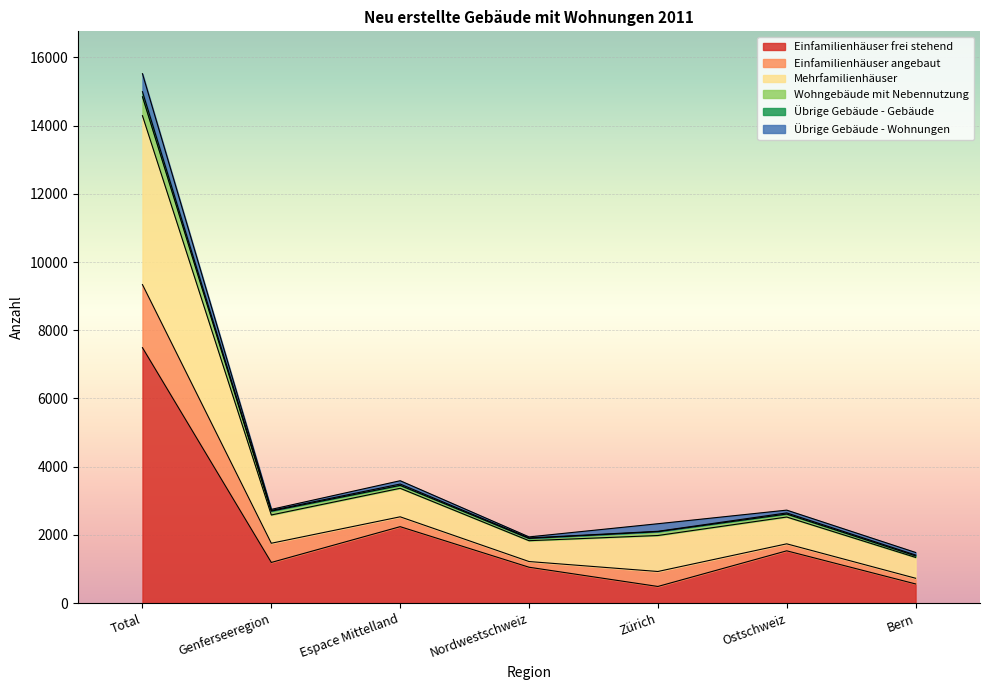

At which category is the sum across all series the highest?

Total